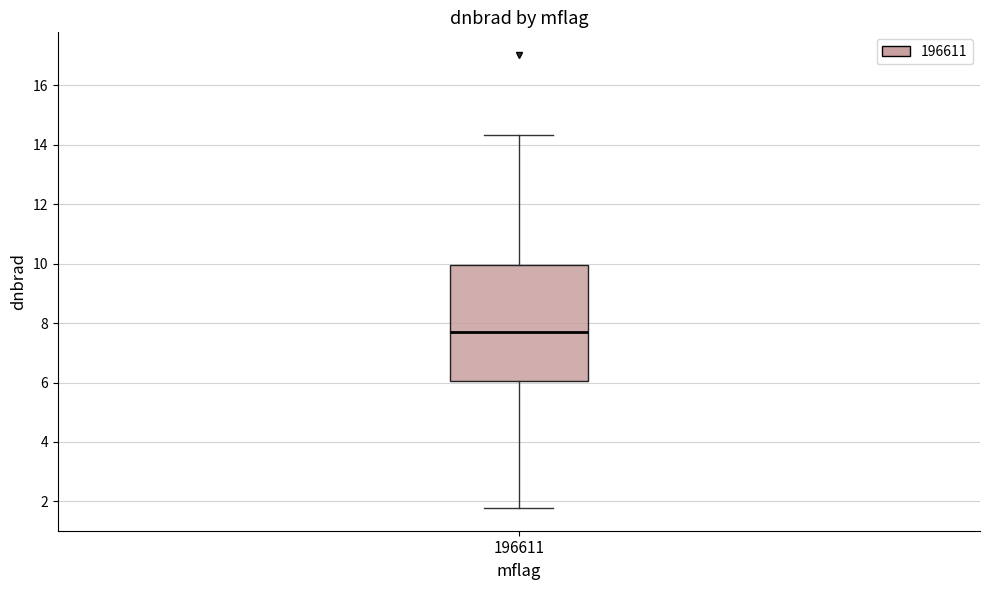

Read this box plot against the y-axis: the position of the median line, the range covered by the box, and the ends of both whiskers. The values are not printed on the chart, so give them approximately, as read against the axis.

median 7.8, box 6.0 to 10.0, whiskers 1.8 to 14.4